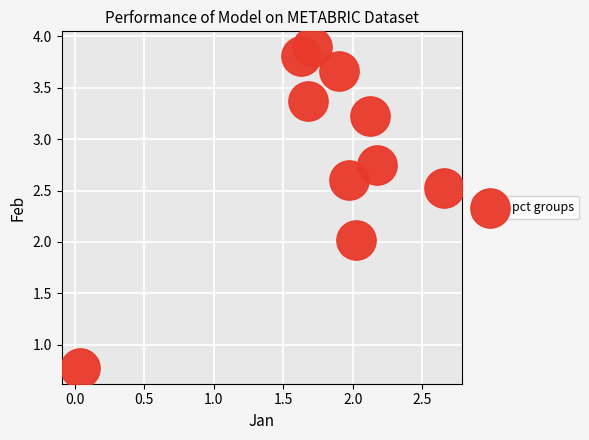

What is the range of X values (max minus min)?

2.6